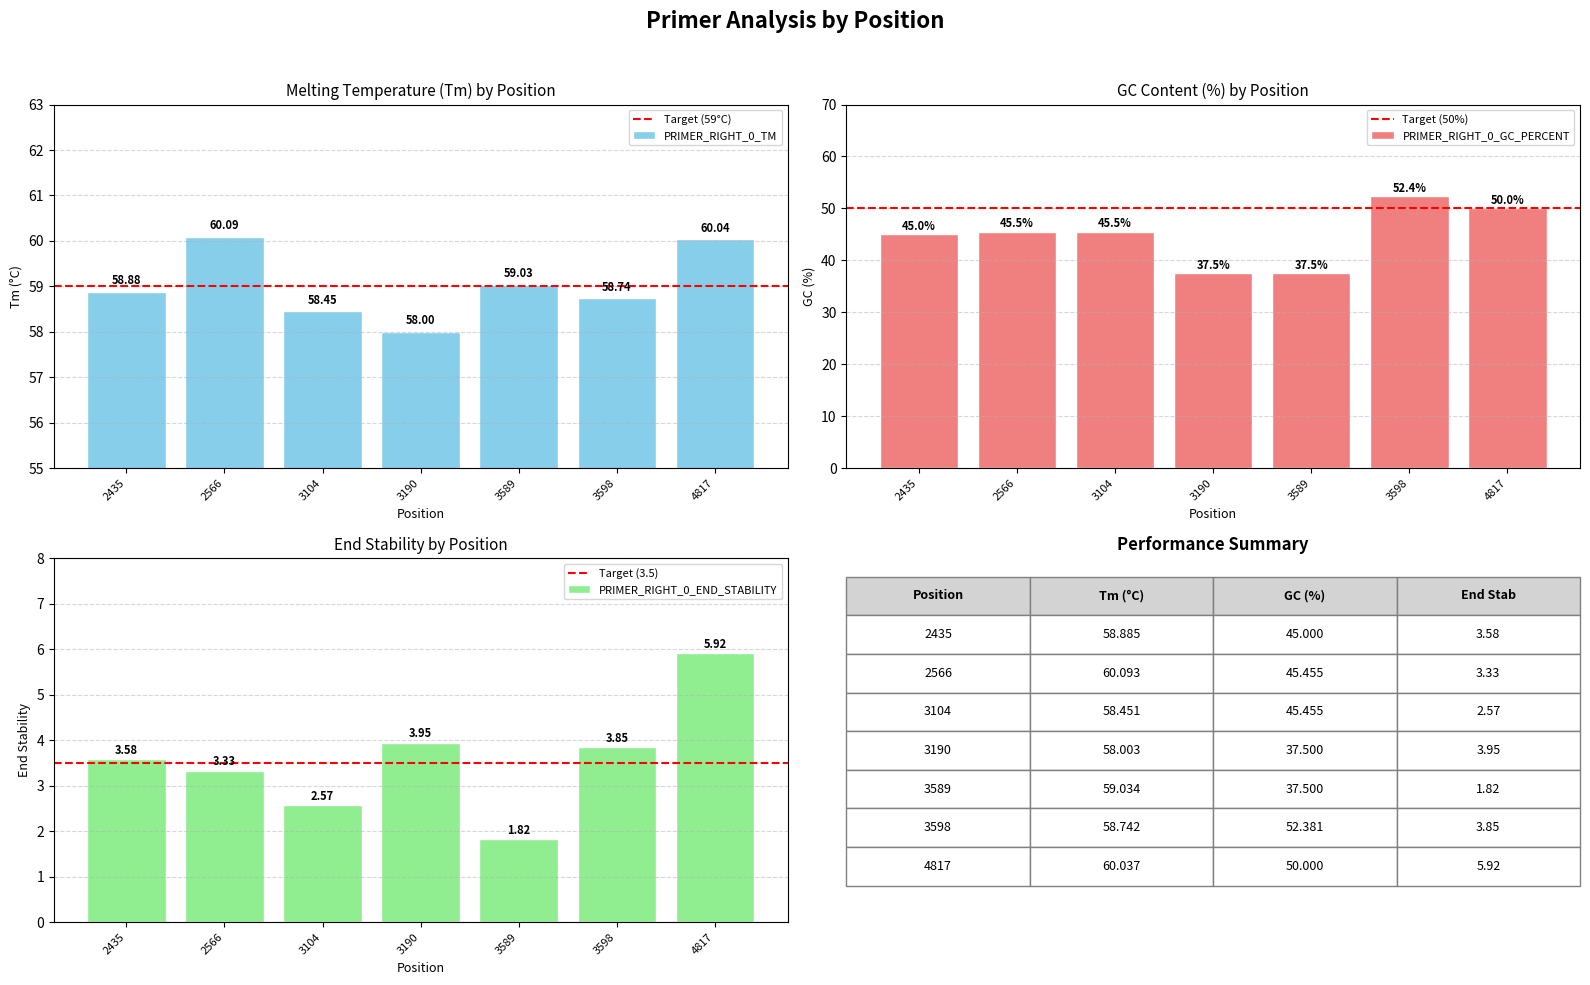

What is the sum of all PRIMER_RIGHT_0_TM values?

413.2